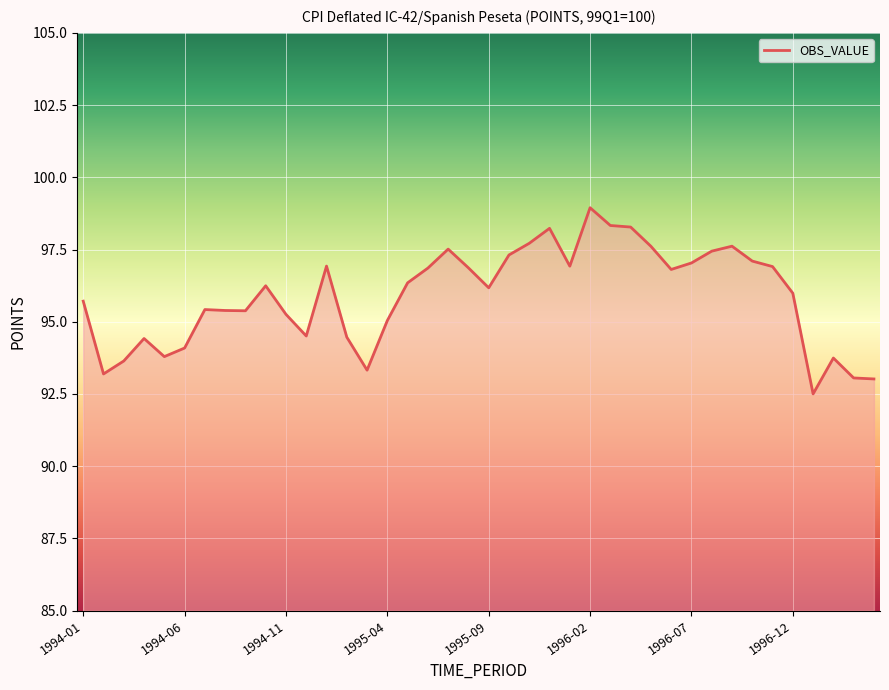

What is the greatest value displayed?

98.9